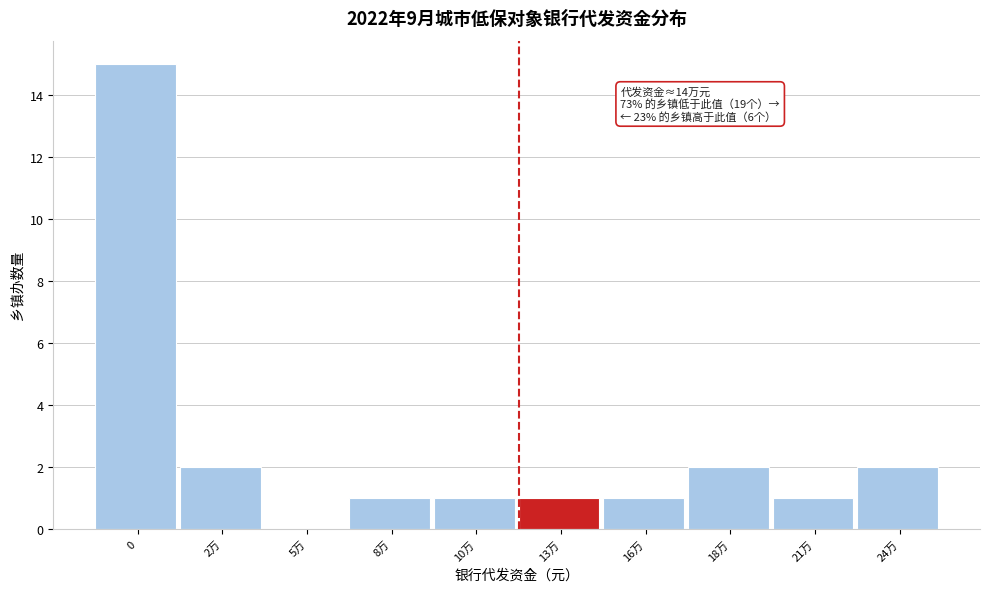

Reading left to right, transcribe all the data shown in this chart.

0=15	2万=2	5万=0	8万=1	10万=1	13万=1	16万=1	18万=2	21万=1	24万=2